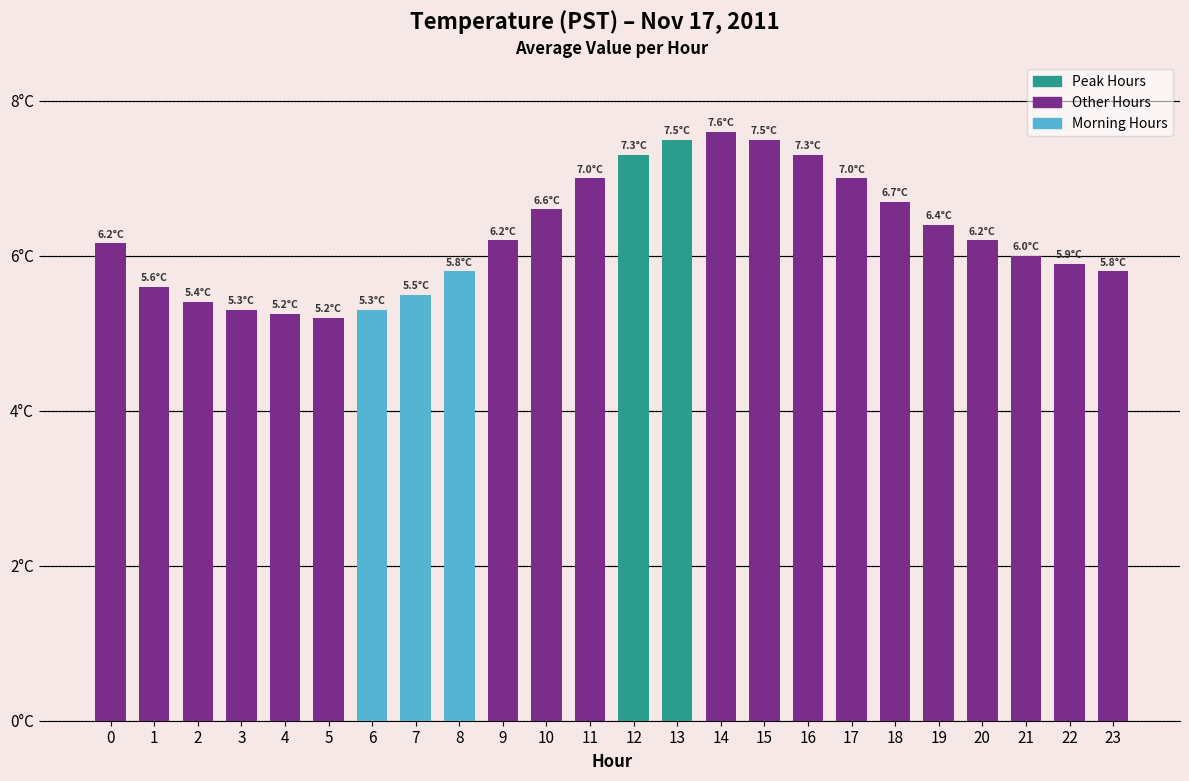

List the labels in order of value, smallest first.

5, 4, 3, 6, 2, 7, 1, 8, 23, 22, 21, 0, 9, 20, 19, 10, 18, 11, 17, 12, 16, 13, 15, 14